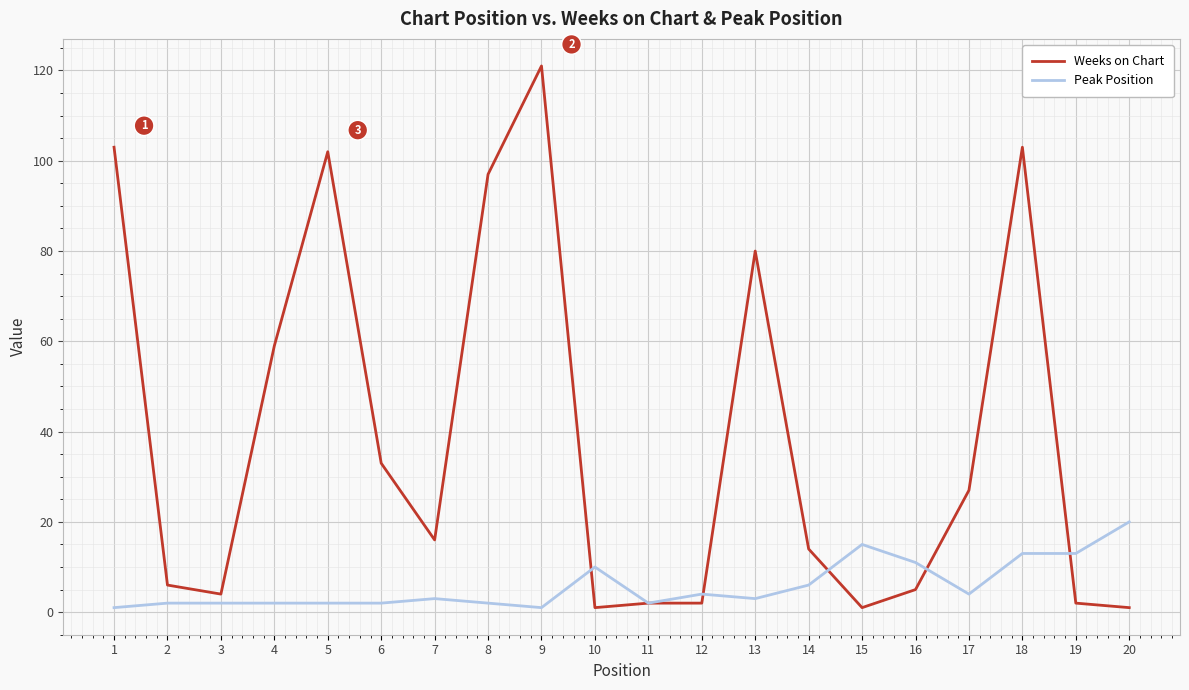

True or false: Peak Position and Weeks on Chart intersect in this chart.

True